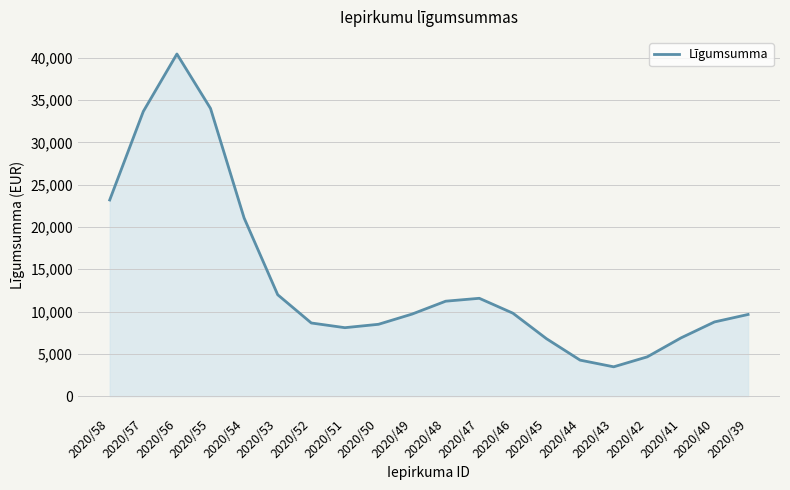

Read the value at 2020/55.

34011.7